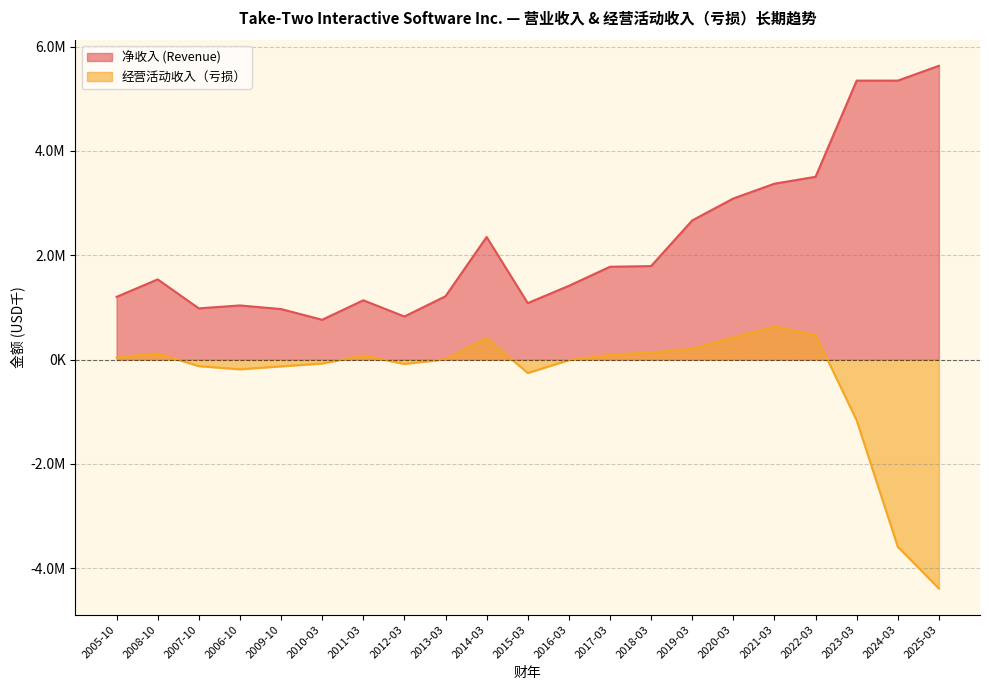

What is the difference between the highest and lowest values at 2010-03?

839062